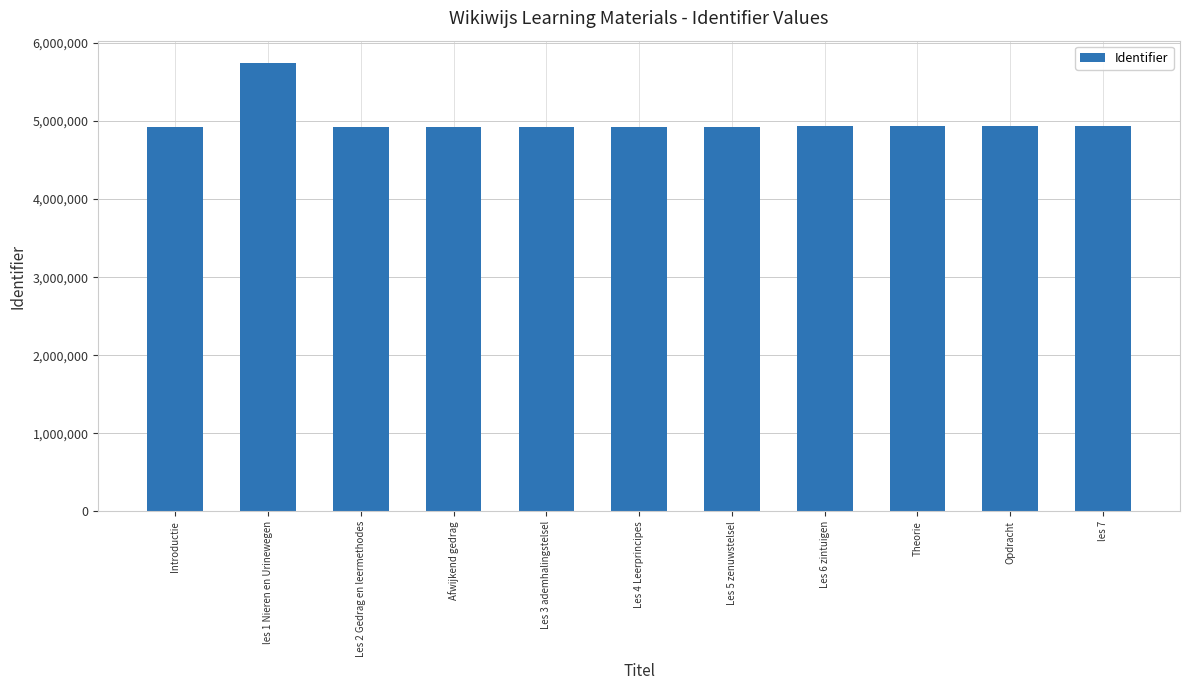

At which category does the chart reach its peak across all series?

les 1 Nieren en Urinewegen